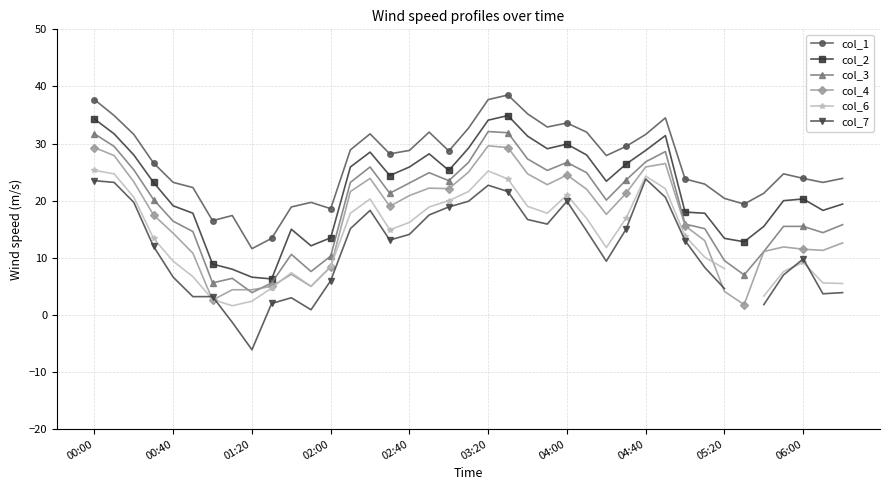

What is the lowest value of the col_6 series?

1.6